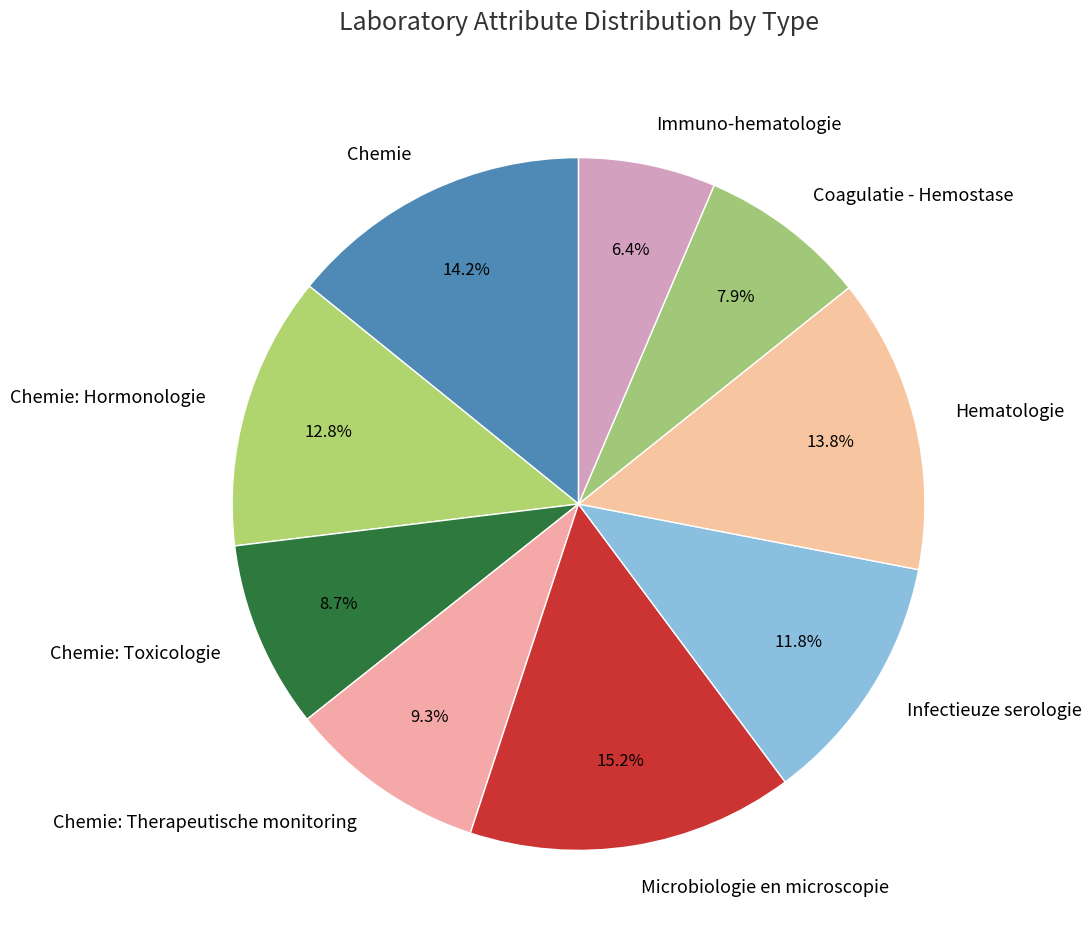

To the nearest percent, what percentage of the pie is Coagulatie - Hemostase?

8%